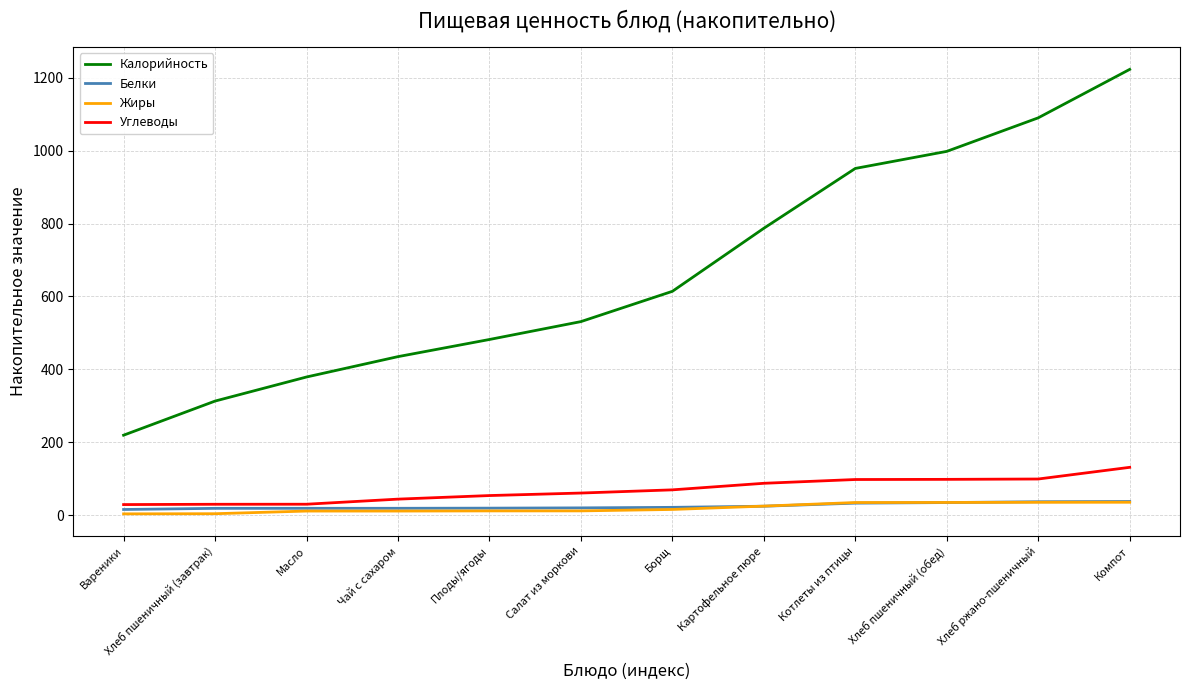

What is the spread (max minus min) of values at Борщ?

597.9